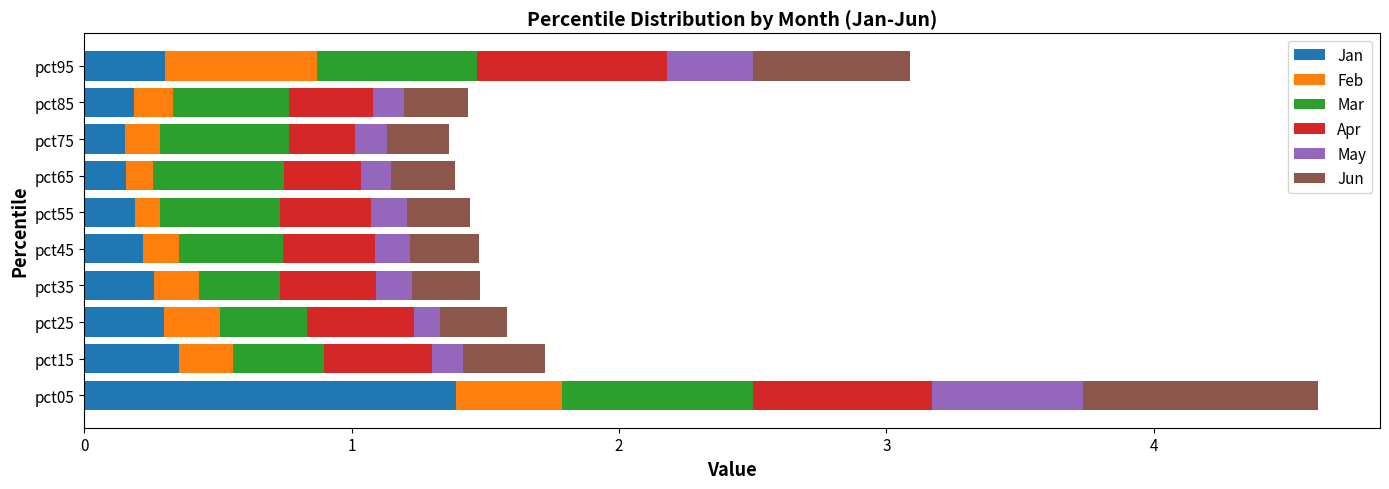

What is the total value across all series at pct45?

1.5